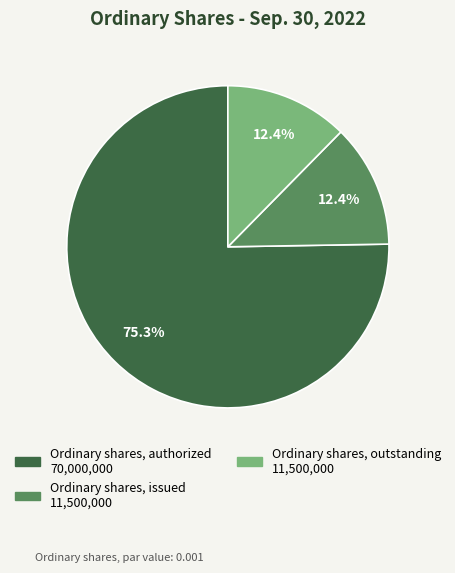

Count the number of slices in the pie.

3